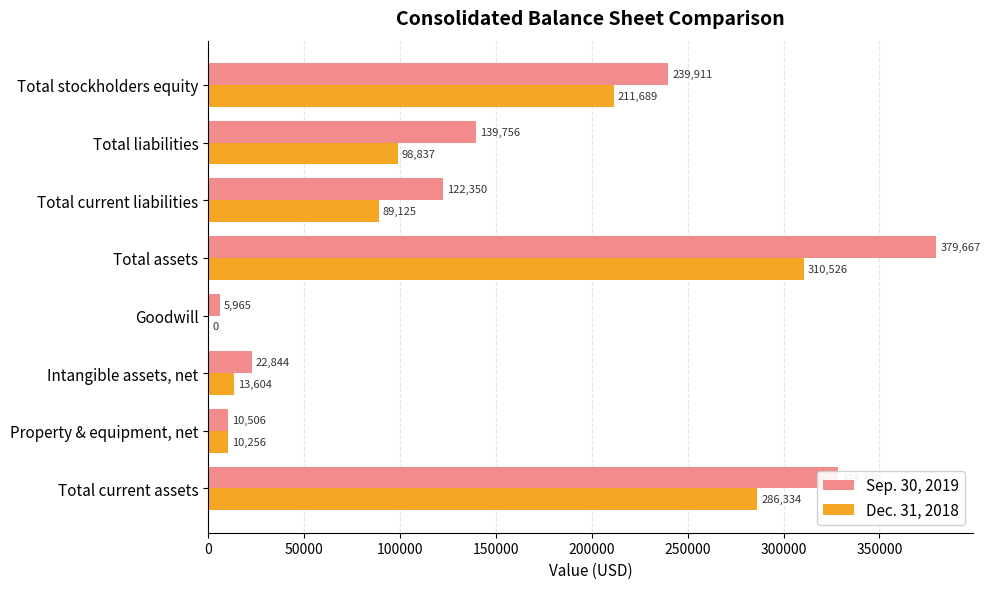

What are all the series names shown in the legend?

Sep. 30, 2019, Dec. 31, 2018